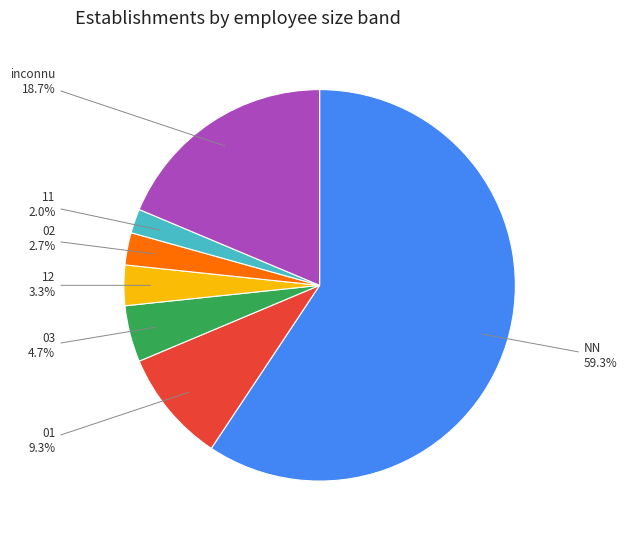

Does any single category account for the majority?

Yes